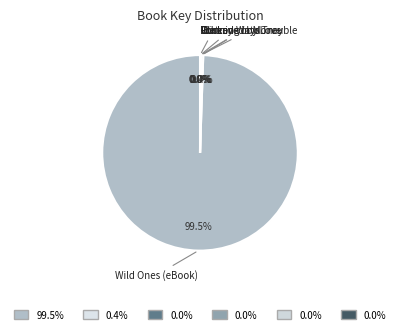

Which category has the biggest portion of the pie?

Wild Ones (eBook)